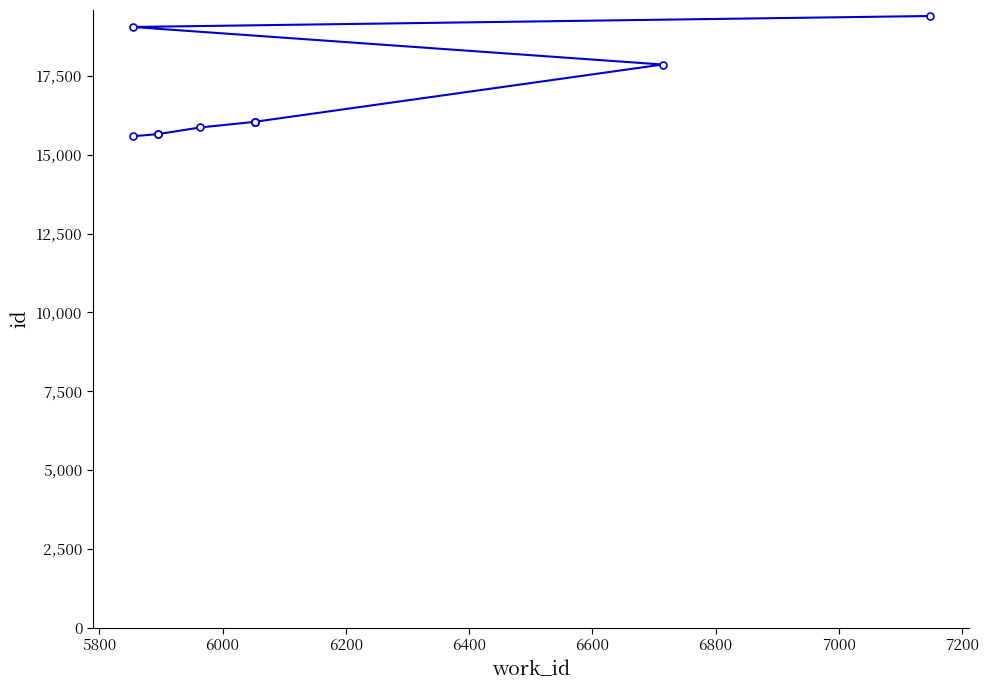

True or false: the data has more than 1 interior local peaks.

False